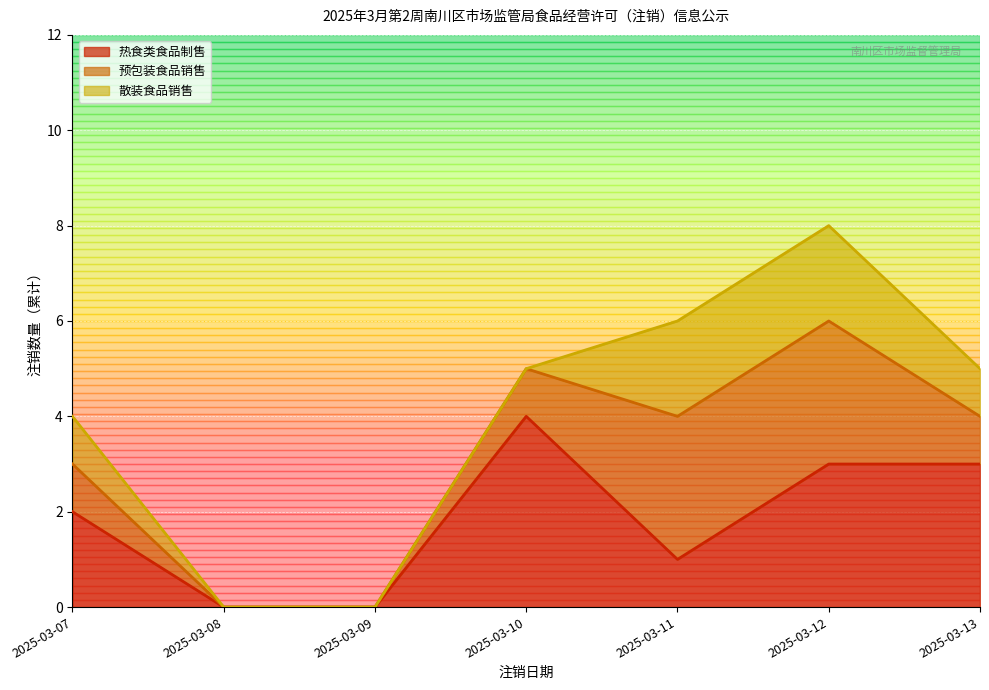

True or false: 热食类食品制售 and 预包装食品销售 cross at least once.

False